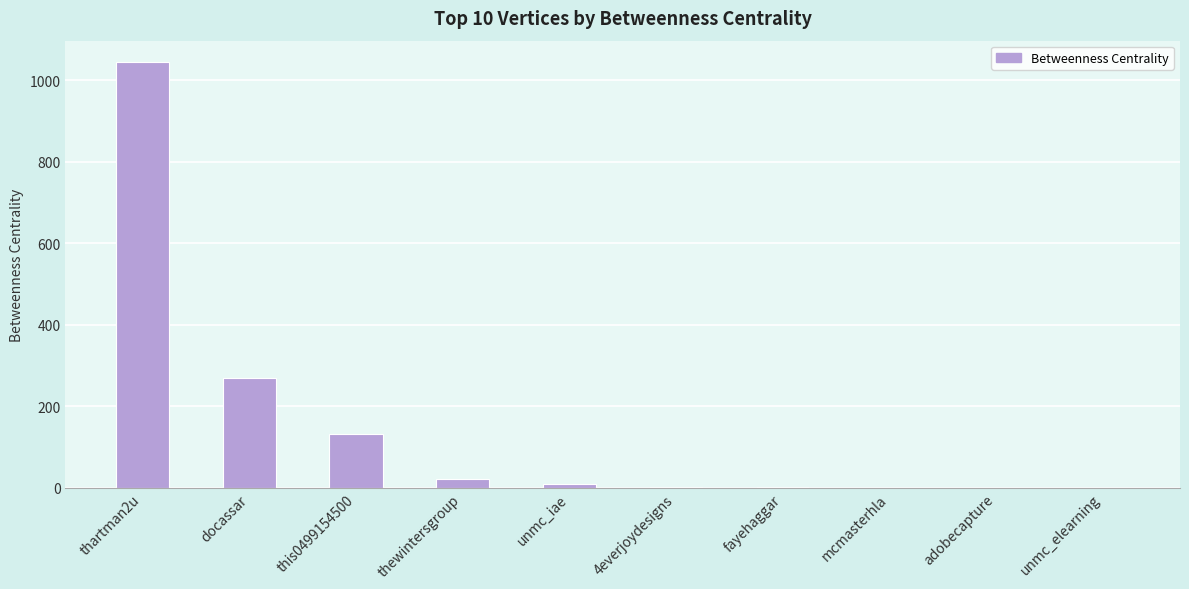

At which label is the value closest to 522?

docassar